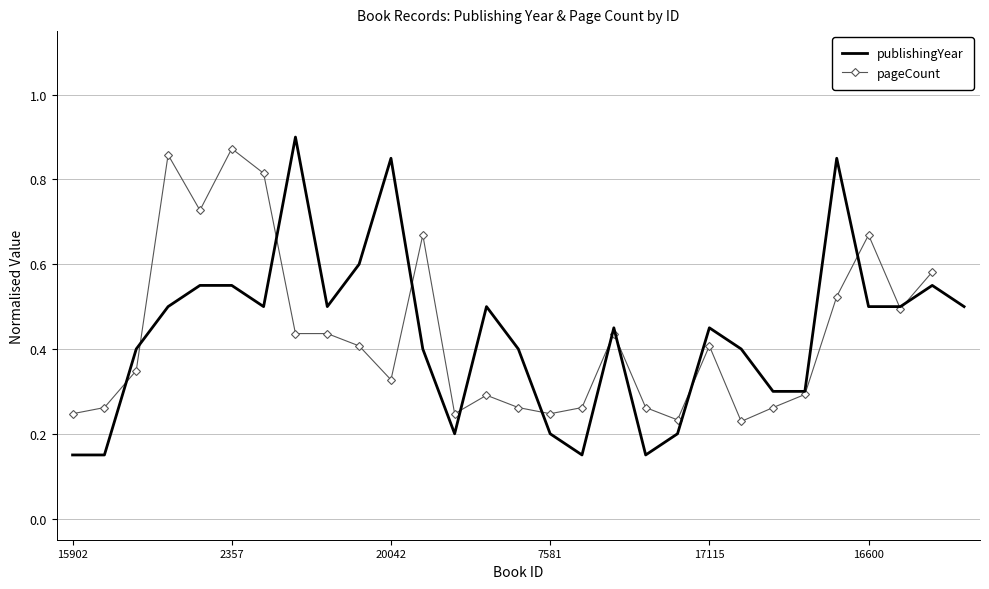

What is the difference between the pageCount values at 27 and 20?

0.2